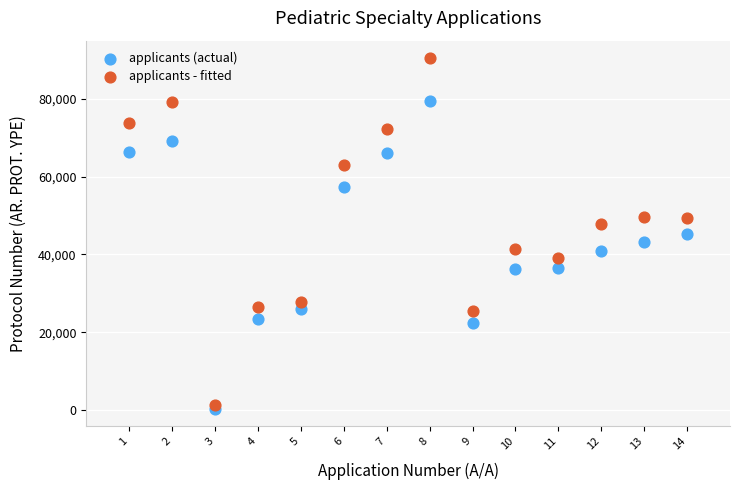

Which series contains the highest Y value?

applicants - fitted